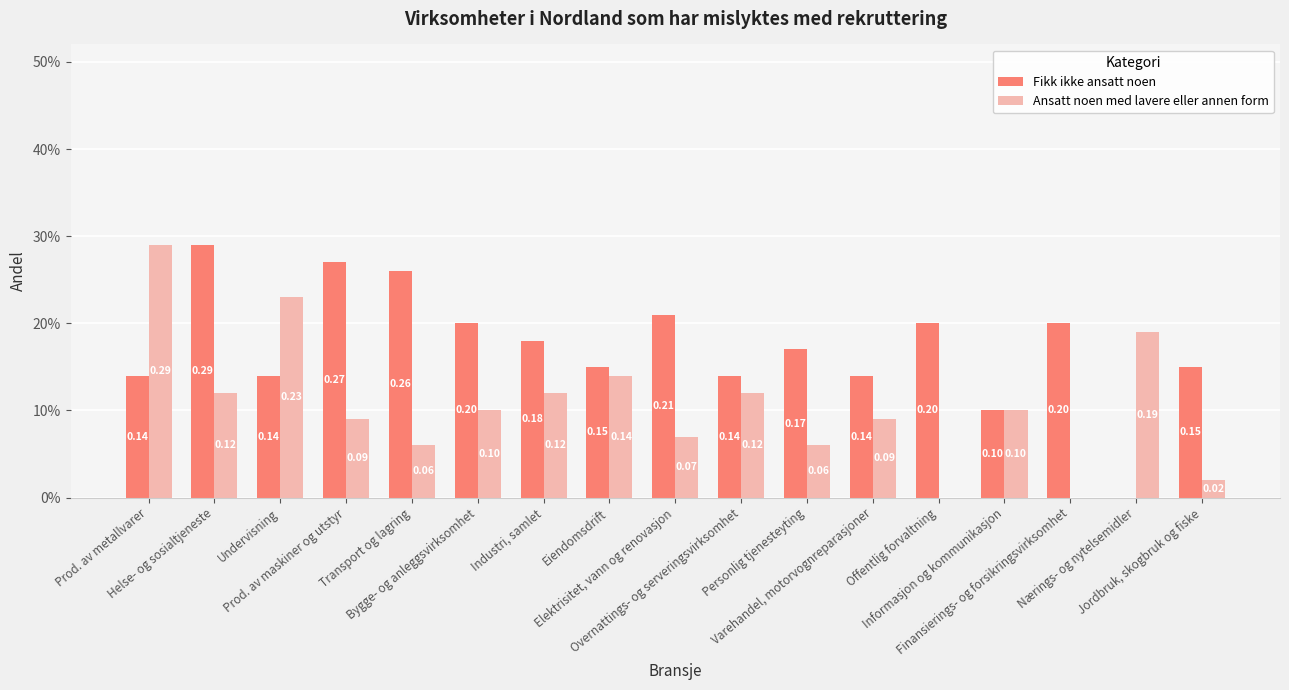

Are the bars horizontal?

No